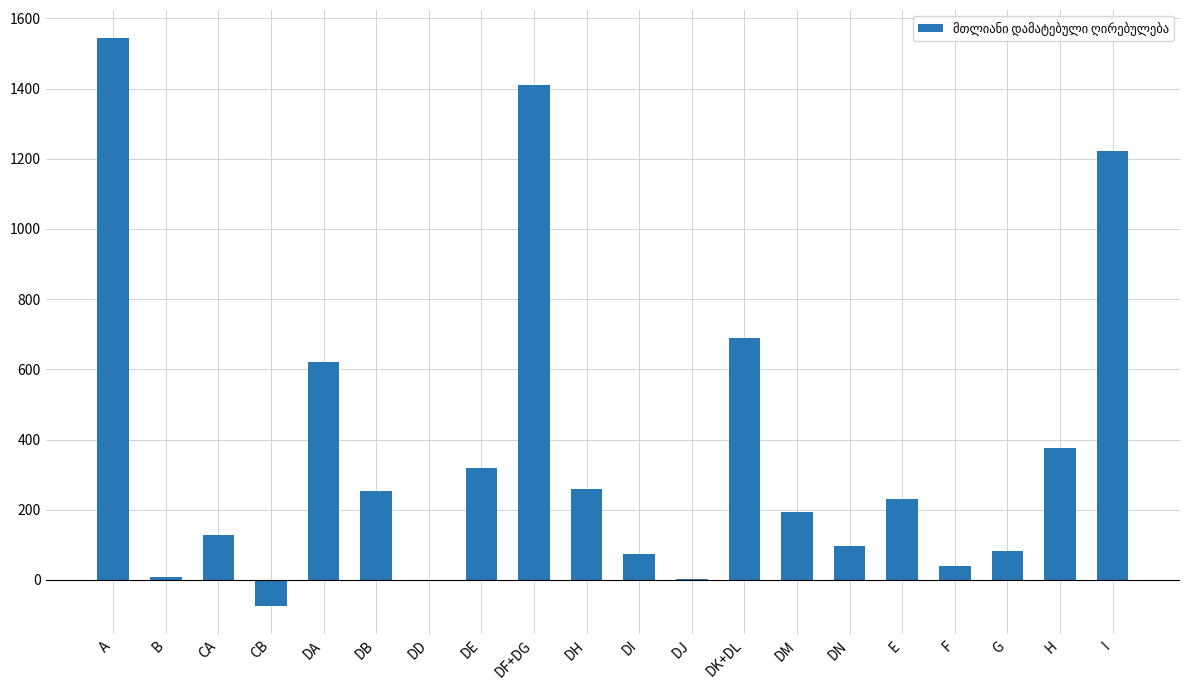

What is the sum of all values?

7483.2